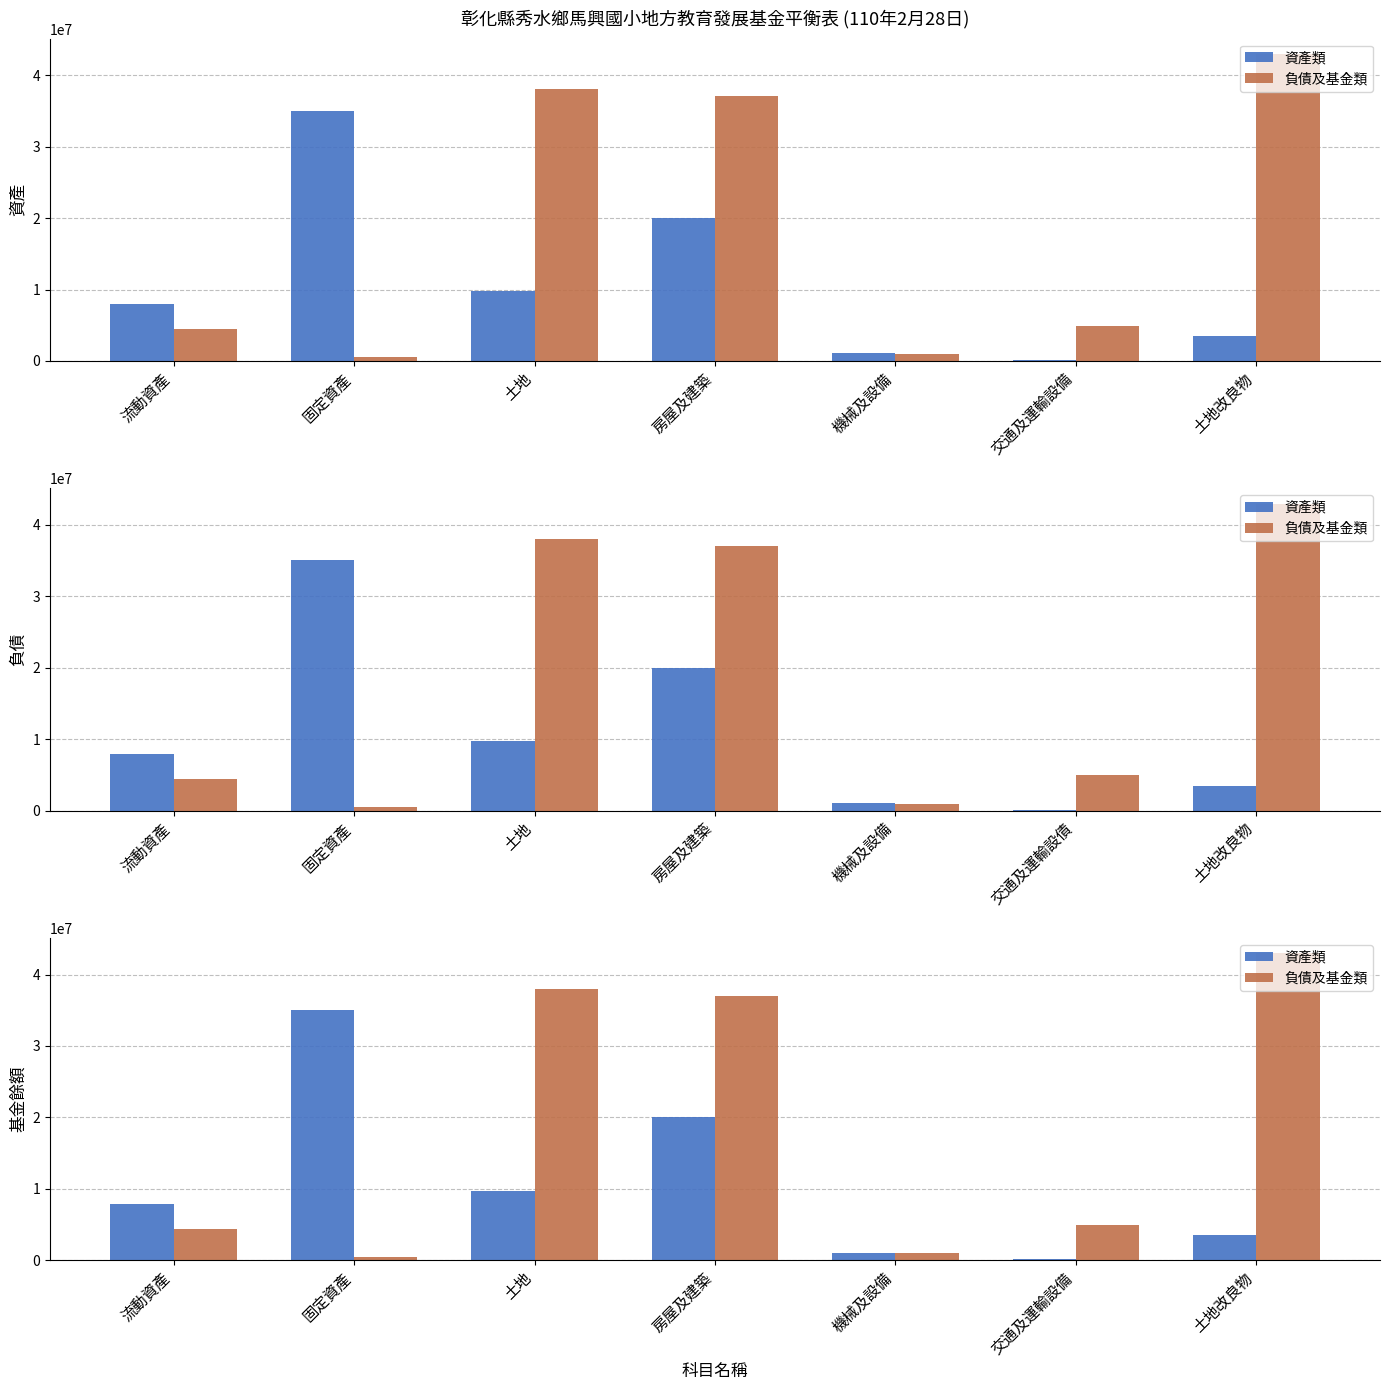

What is the spread (max minus min) of values at 固定資產?

34549454